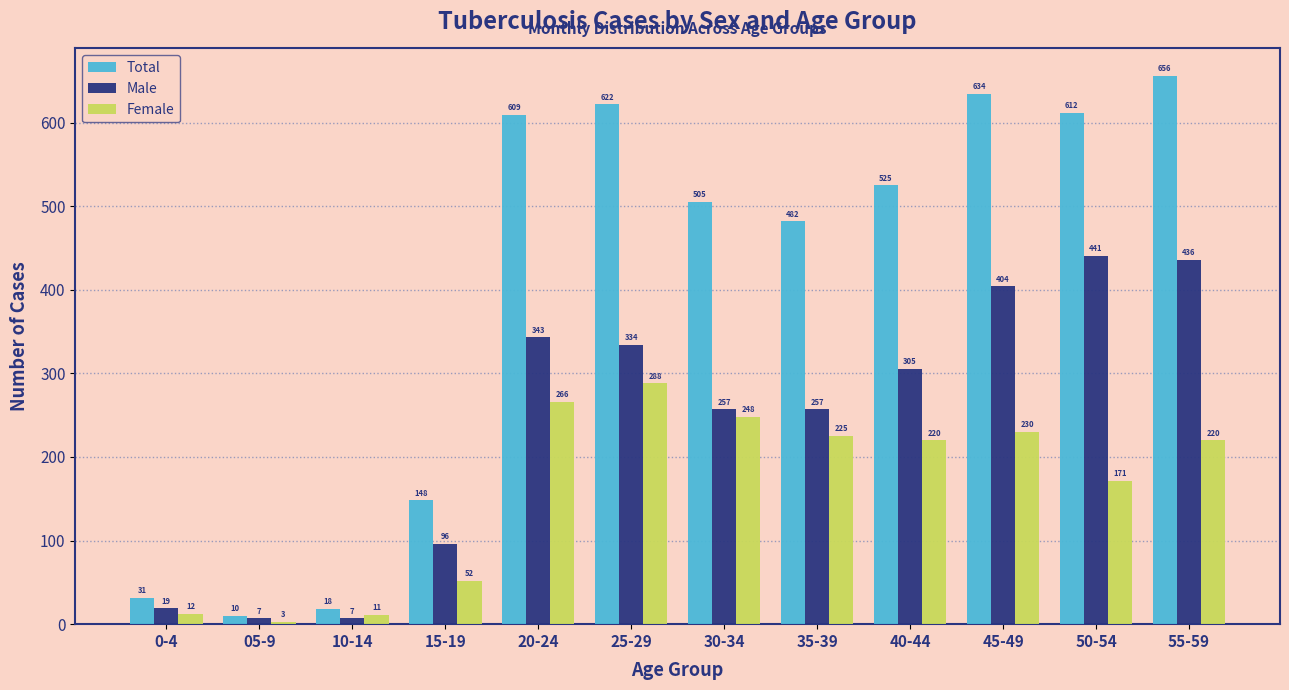

Reading left to right, list all the values displayed in this chart.

Total: 31	10	18	148	609	622	505	482	525	634	612	656
Male: 19	7	7	96	343	334	257	257	305	404	441	436
Female: 12	3	11	52	266	288	248	225	220	230	171	220